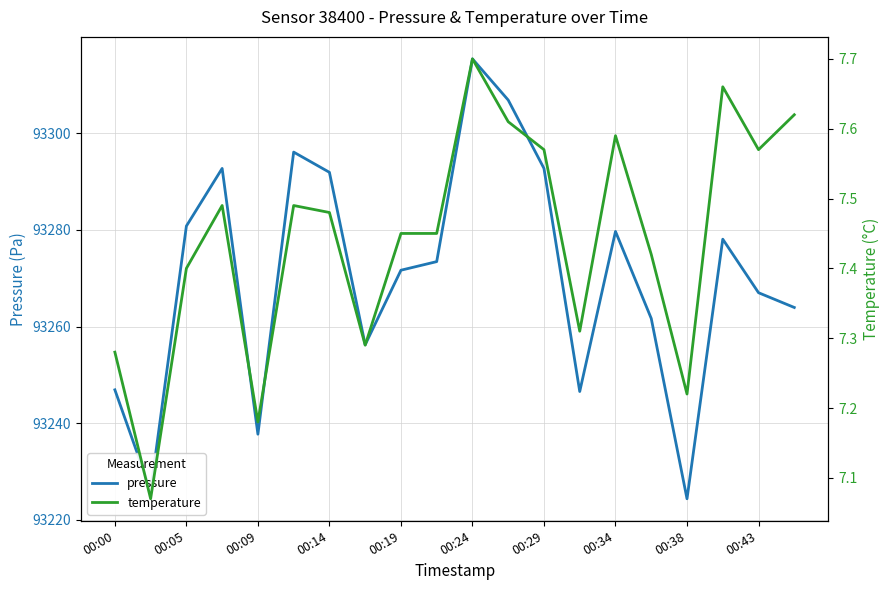

What is the minimum value for pressure?

93224.3